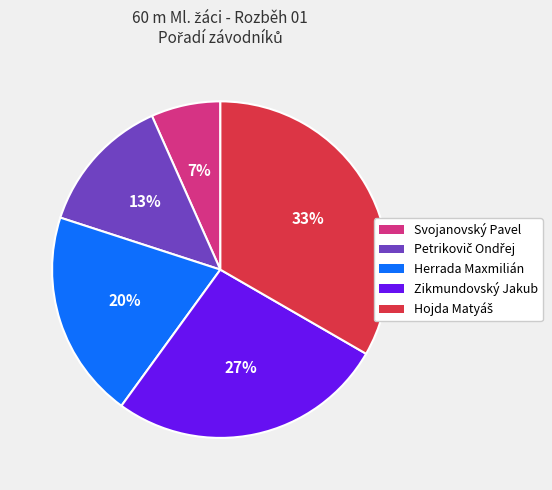

Does any single category account for the majority?

No